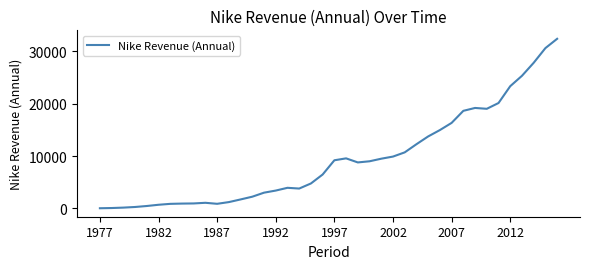

What is the maximum value shown in the chart?

32376.0